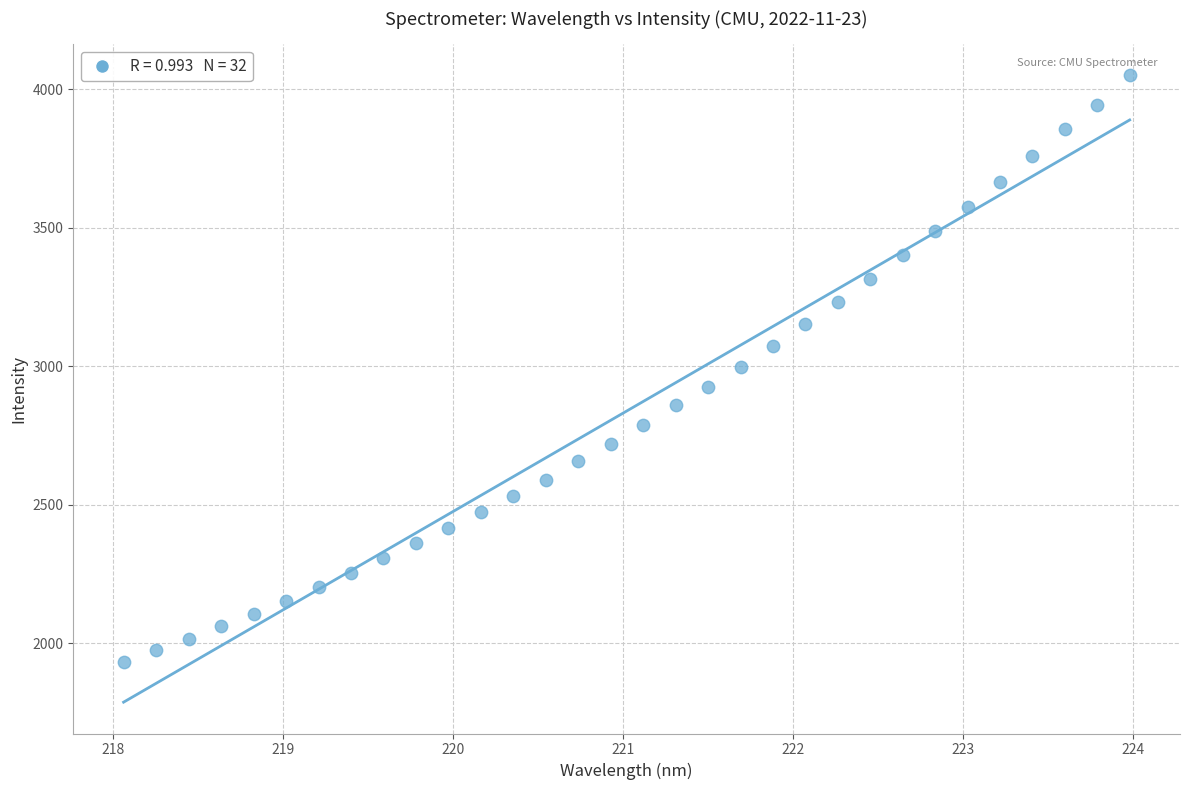

What is the range of Y values (max minus min)?

2116.9